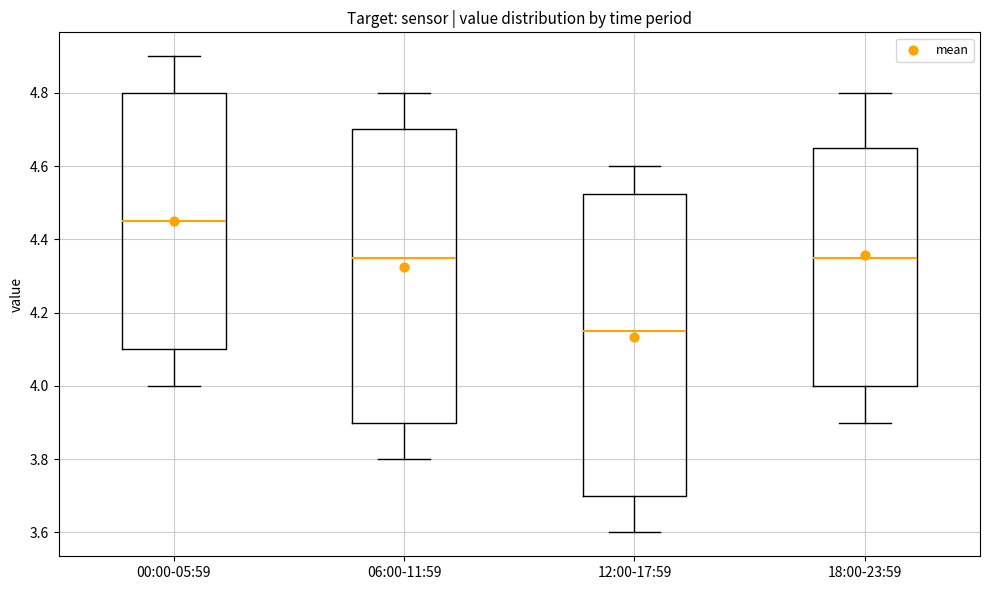

Which box has the highest median line?

00:00-05:59